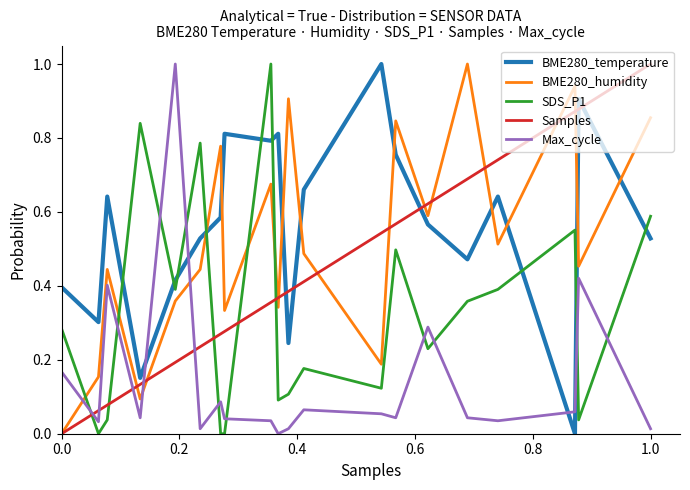

How many positive values does the BME280_humidity series have?

19